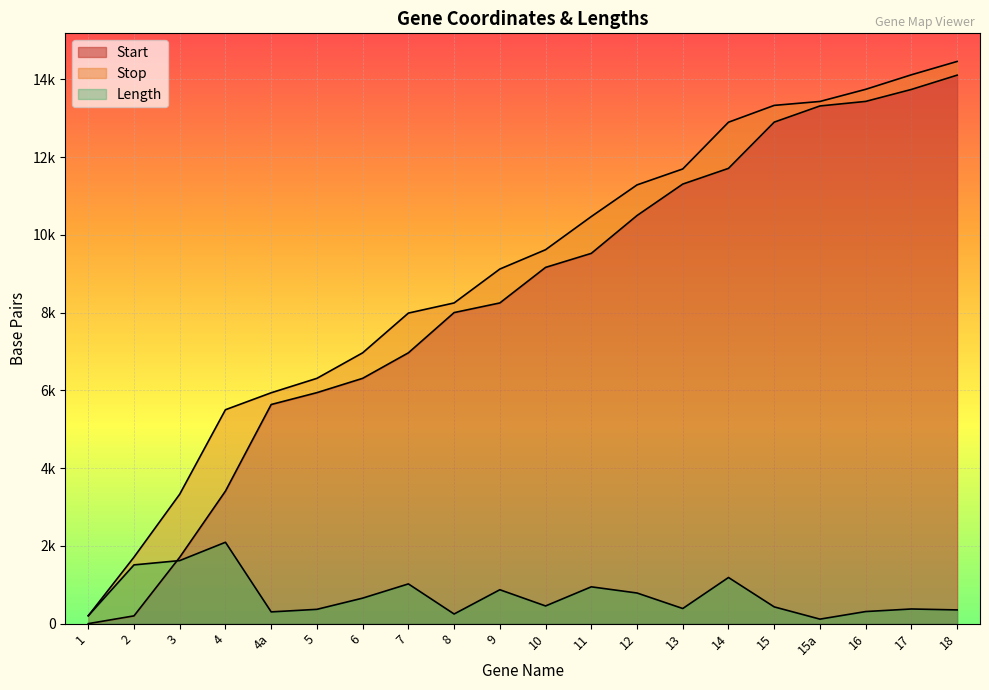

List the series in order of their peak value, highest first.

Stop, Start, Length